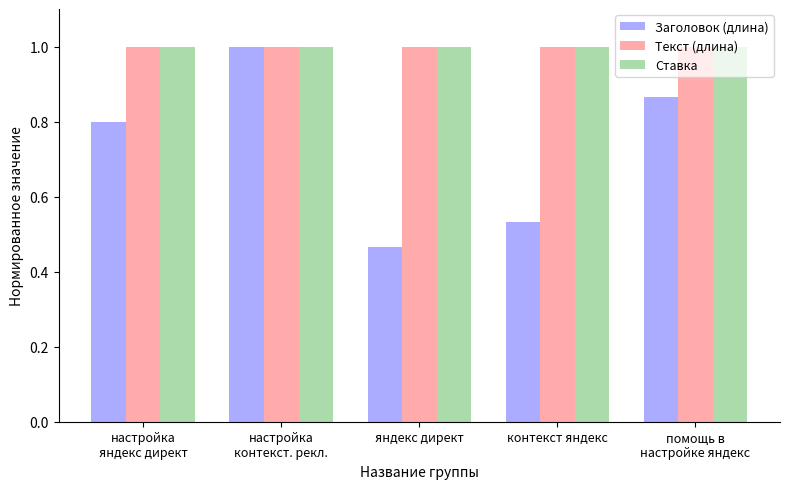

Which series has the largest range (max minus min)?

Заголовок (длина)